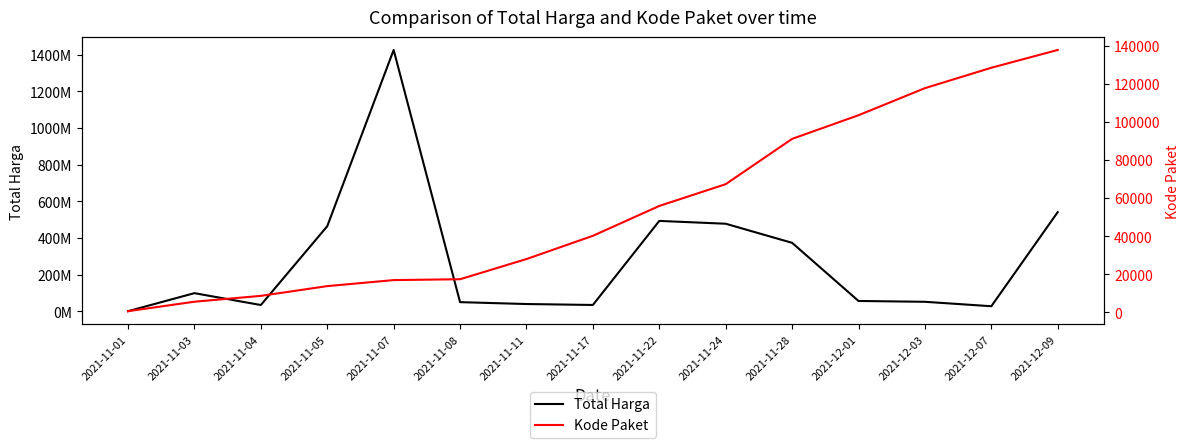

What is the difference between the Total Harga values at 2021-11-04 and 2021-12-01?

22152800